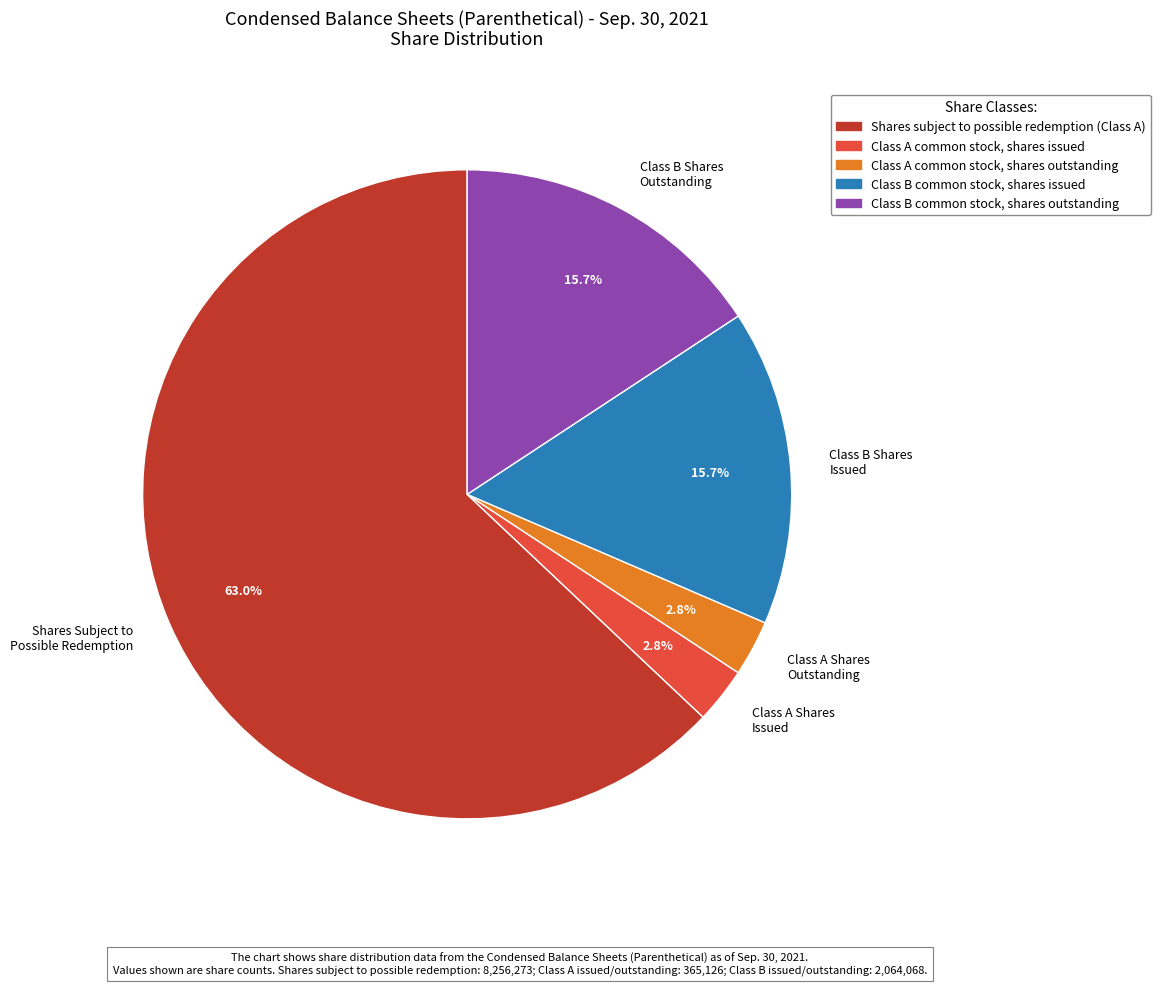

Which slice is the largest?

Shares Subject to Possible Redemption